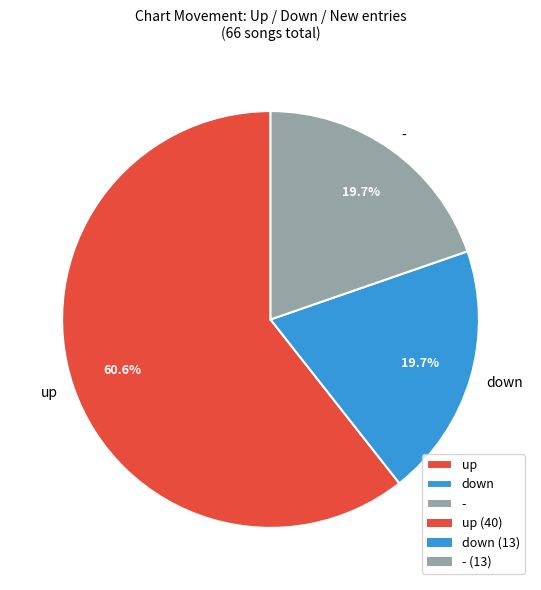

What is the majority slice?

up